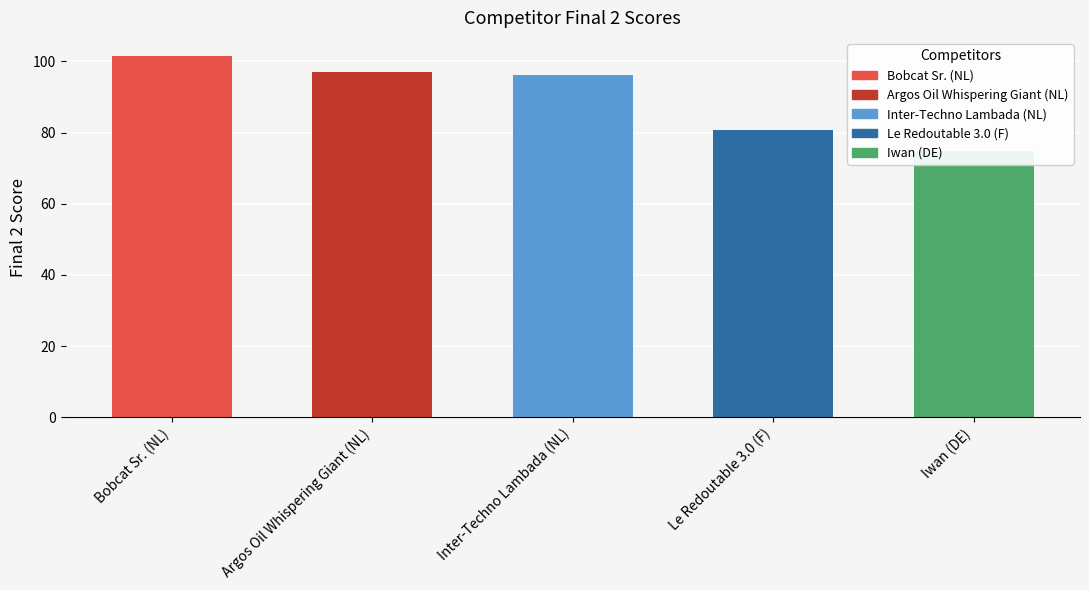

What is the label of the 4th bar from the left?

Le Redoutable 3.0 (F)